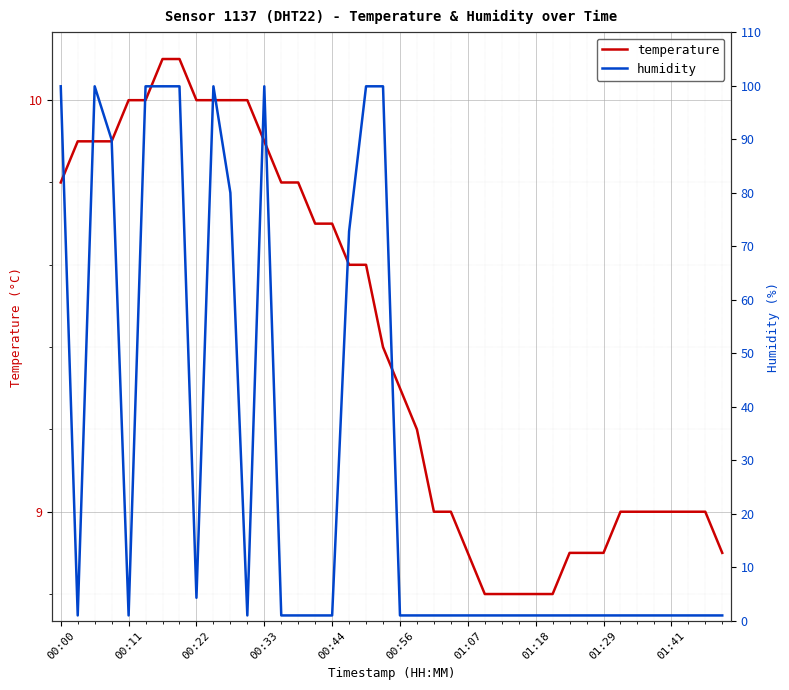

The value of temperature at 01:41 is 14.3. True or false?

False